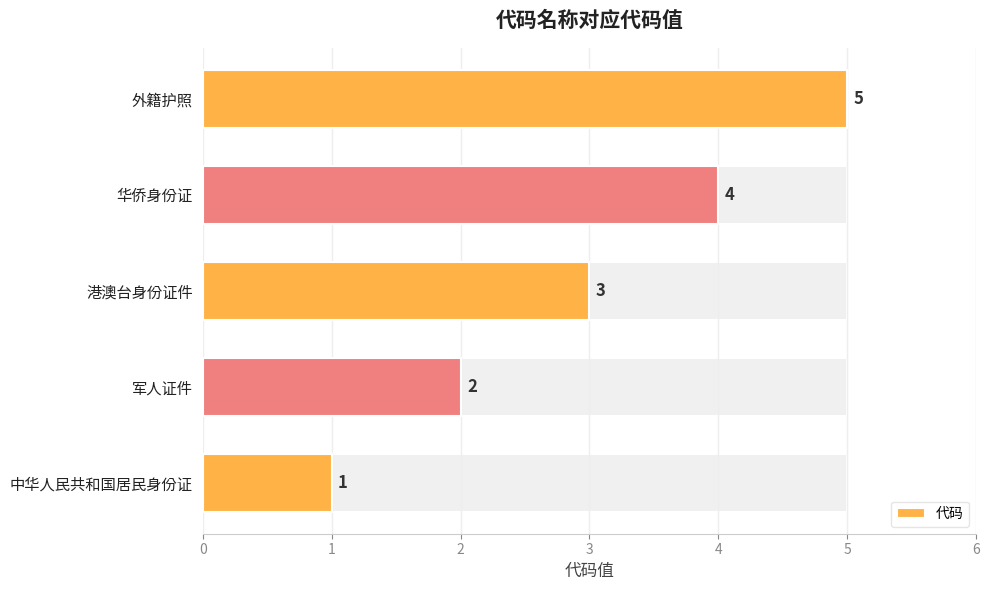

The chart shows a value of 1 at 中华人民共和国居民身份证. True or false?

False